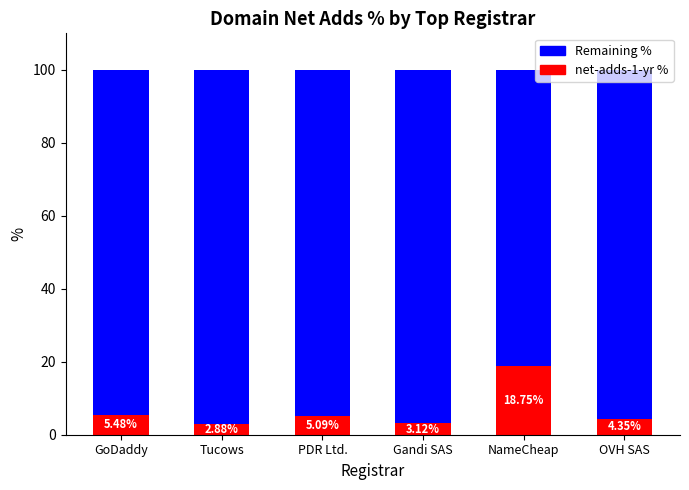

Which category has the highest value in the net-adds-1-yr % series?

NameCheap